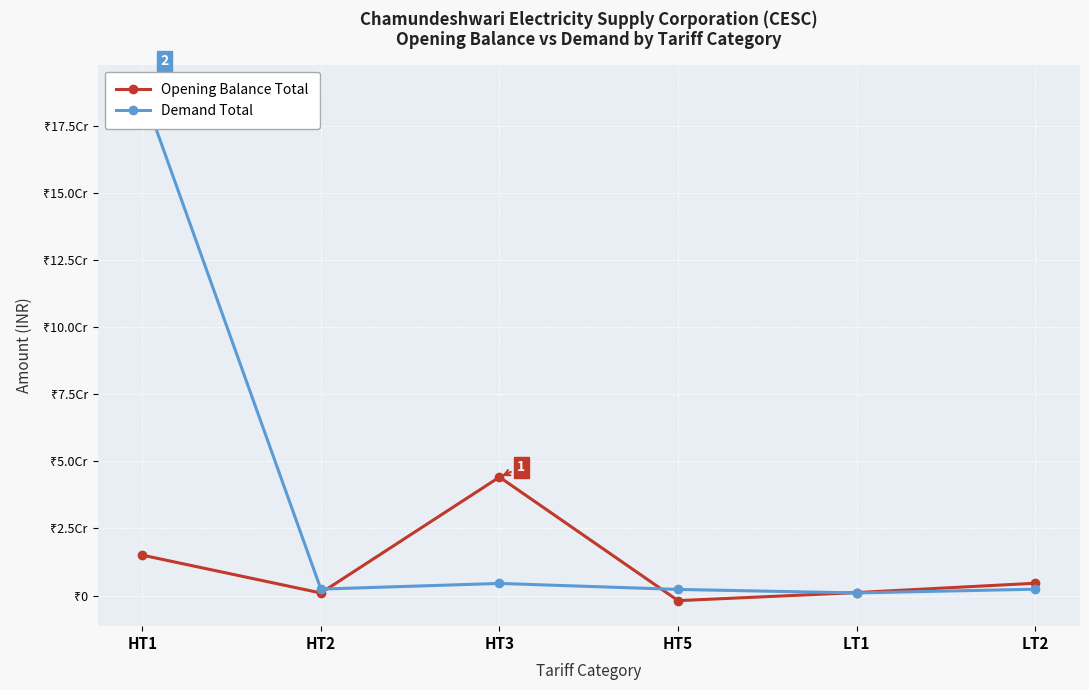

Which category has the highest value across all series?

HT1